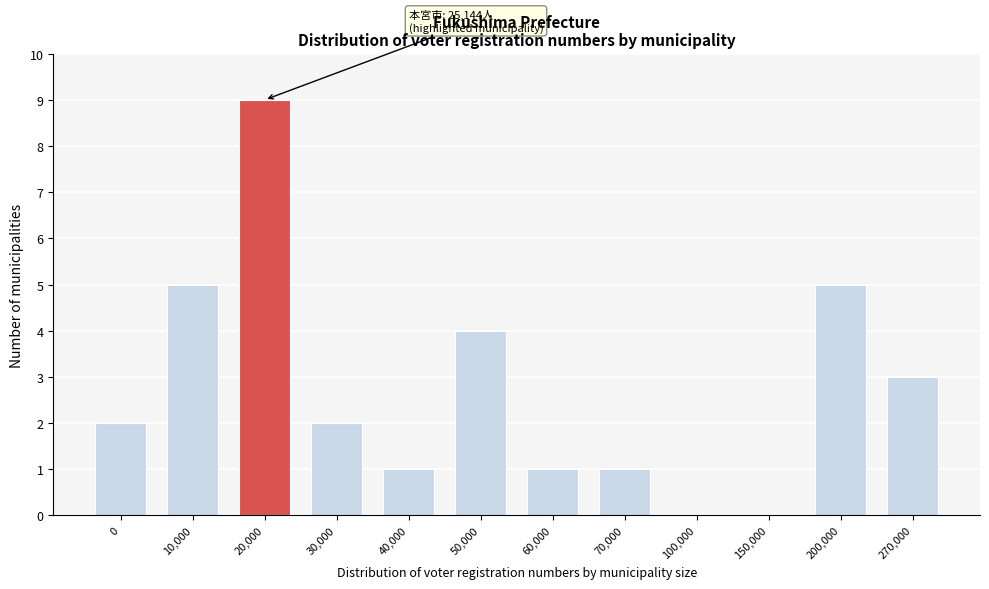

Reading right to left, transcribe all the data shown in this chart.

270,000=3	200,000=5	150,000=0	100,000=0	70,000=1	60,000=1	50,000=4	40,000=1	30,000=2	20,000=9	10,000=5	0=2